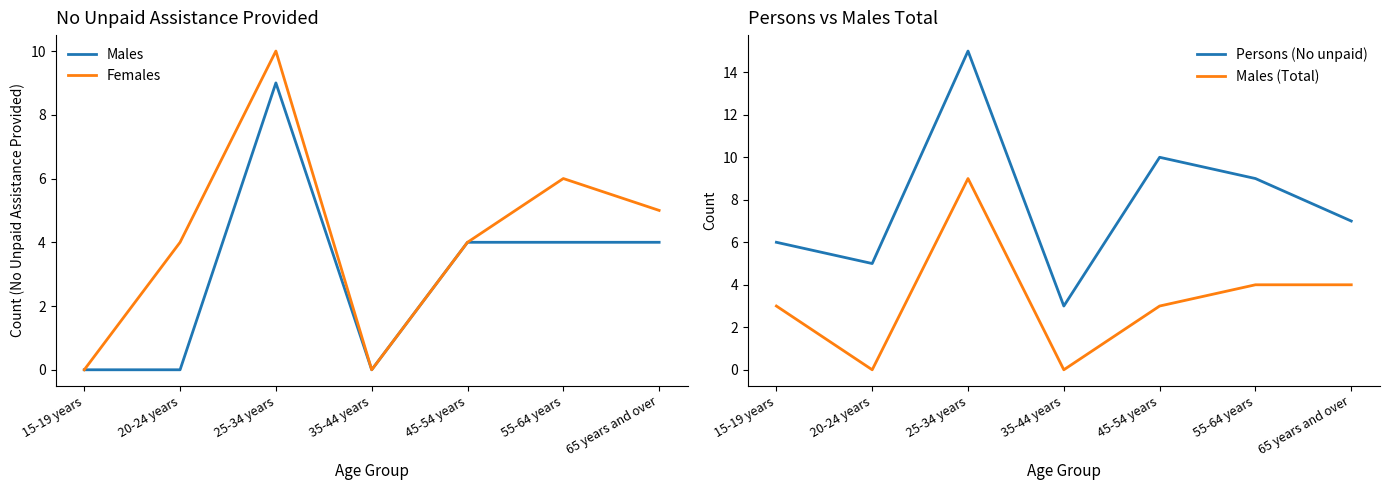

At which label does Persons (No unpaid) first exceed 7?

25-34 years